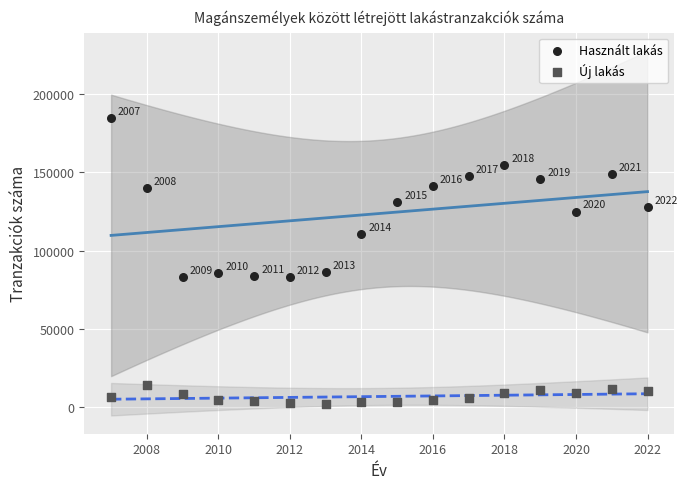

Which series contains the lowest Y value?

Új lakás